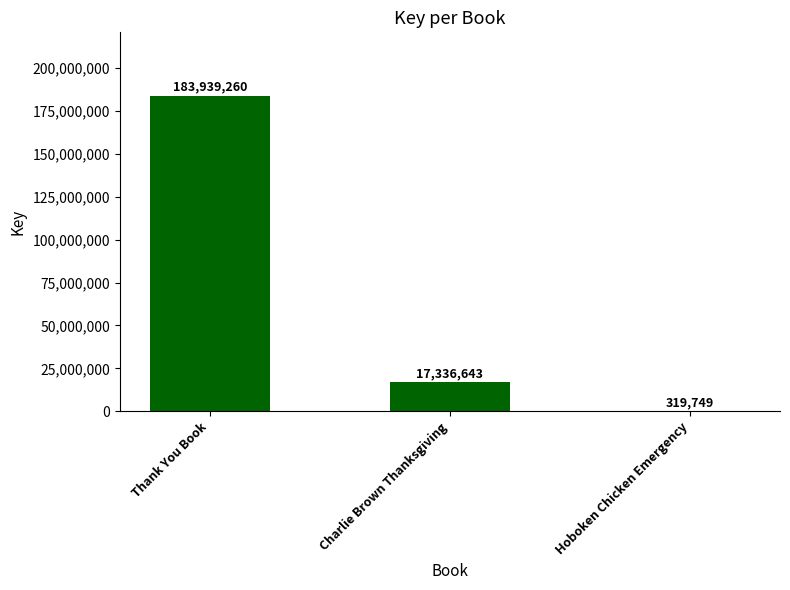

Reading left to right, list all the values displayed in this chart.

Thank You Book=183939260	Charlie Brown Thanksgiving=17336643	Hoboken Chicken Emergency=319749